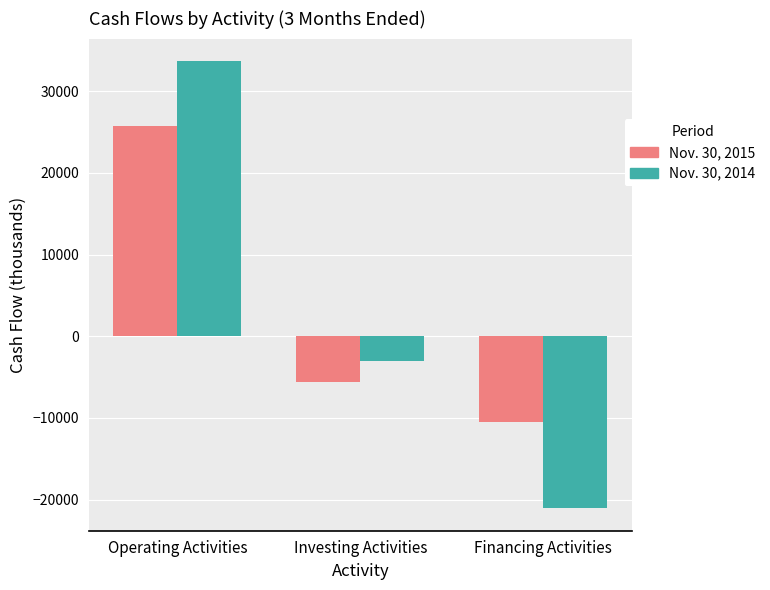

How many bars are there in total?

6